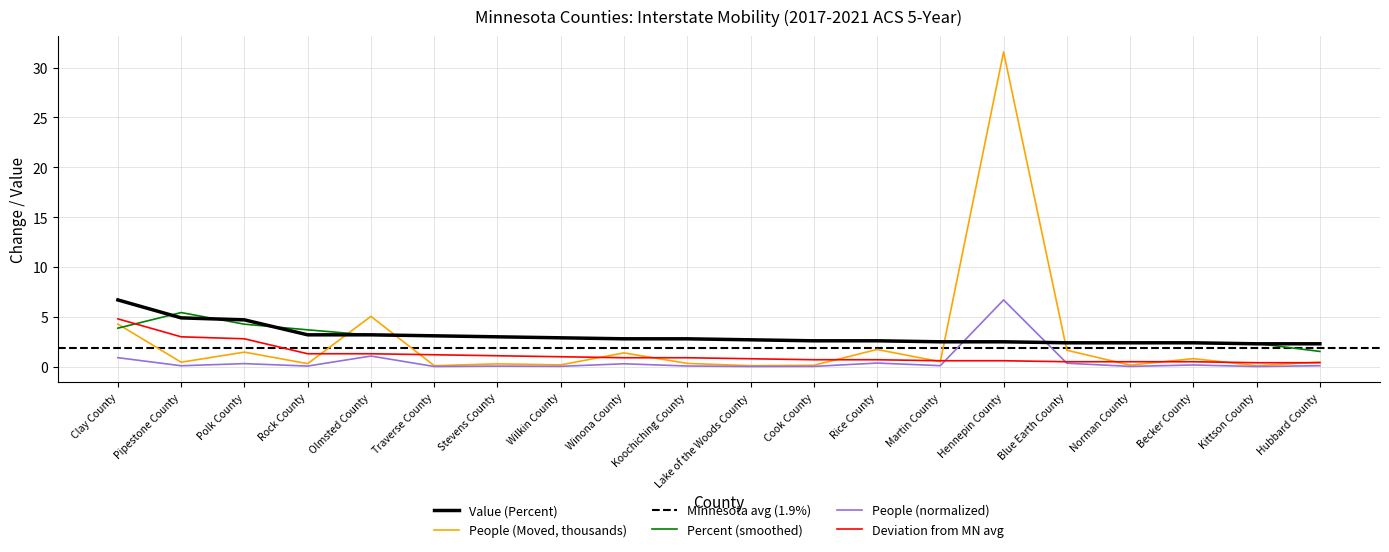

Where do Deviation from MN avg and Percent (smoothed) first cross each other?

Clay County and Pipestone County